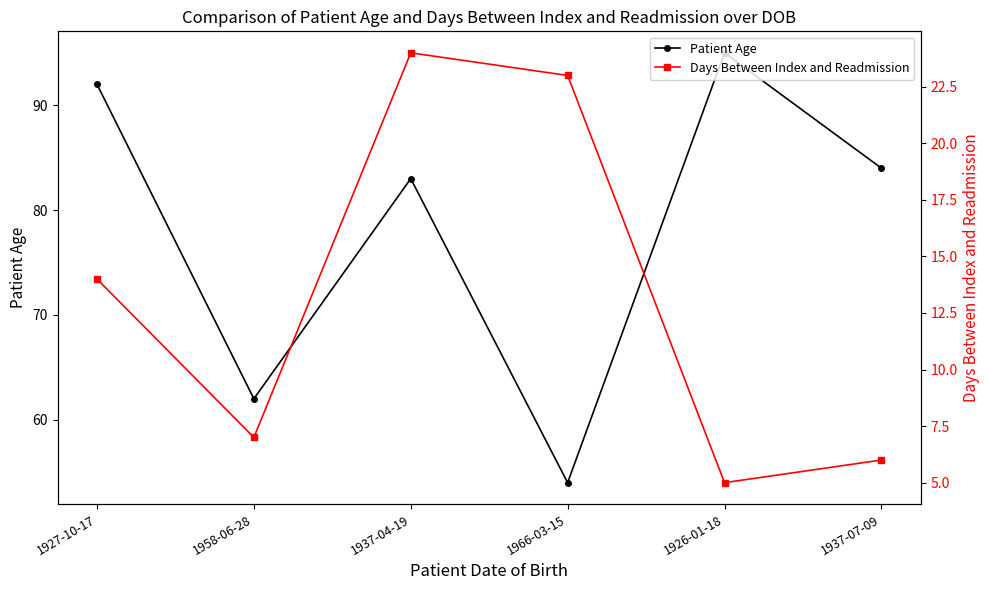

True or false: Days Between Index and Readmission and Patient Age cross at least once.

False